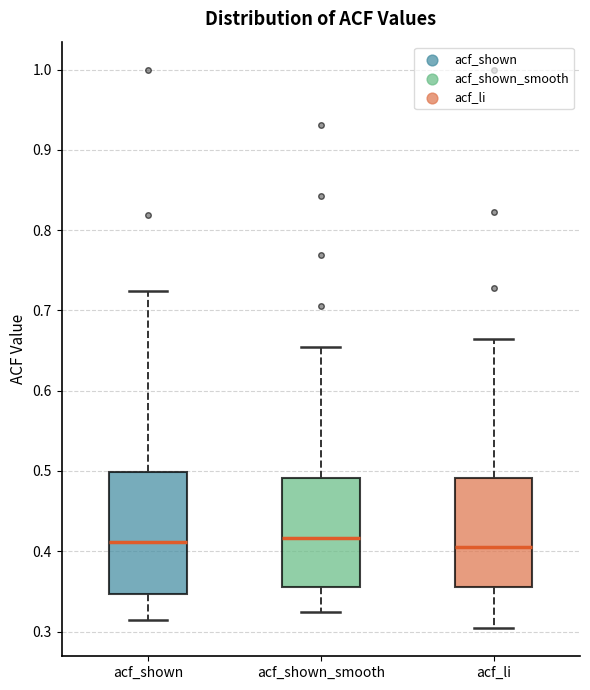

Reading left to right, read every box against the y-axis: the position of its median line, the range the box covers, and the ends of its whiskers. The values are not printed on the chart, so give them approximately, as read against the axis.

acf_shown: median 0.41, box 0.35 to 0.50, whiskers 0.32 to 0.72
acf_shown_smooth: median 0.42, box 0.36 to 0.49, whiskers 0.32 to 0.65
acf_li: median 0.41, box 0.36 to 0.49, whiskers 0.30 to 0.67